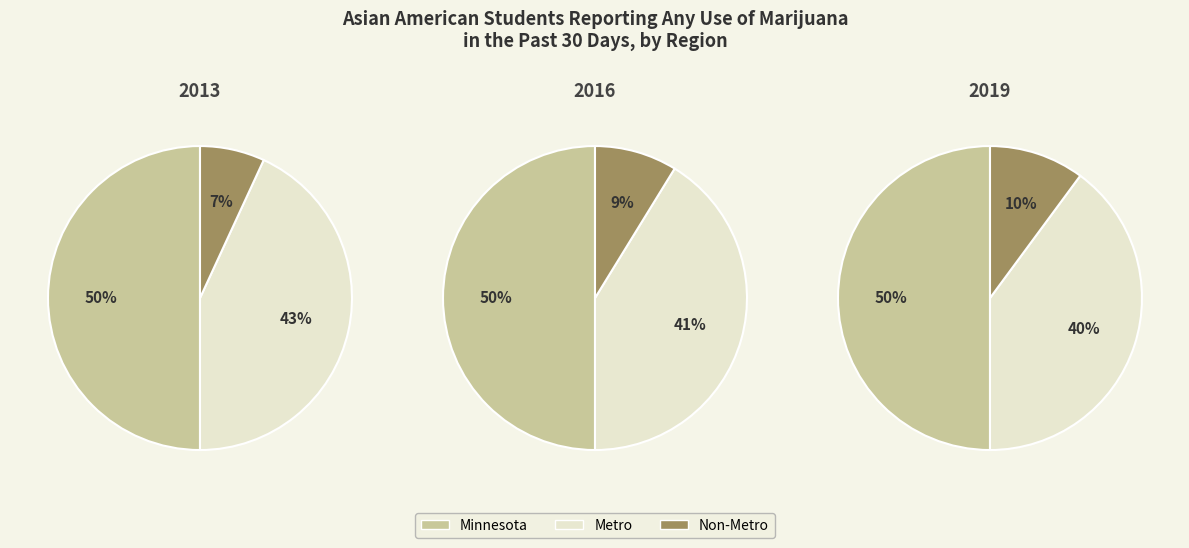

Count the number of slices in the pie.

3